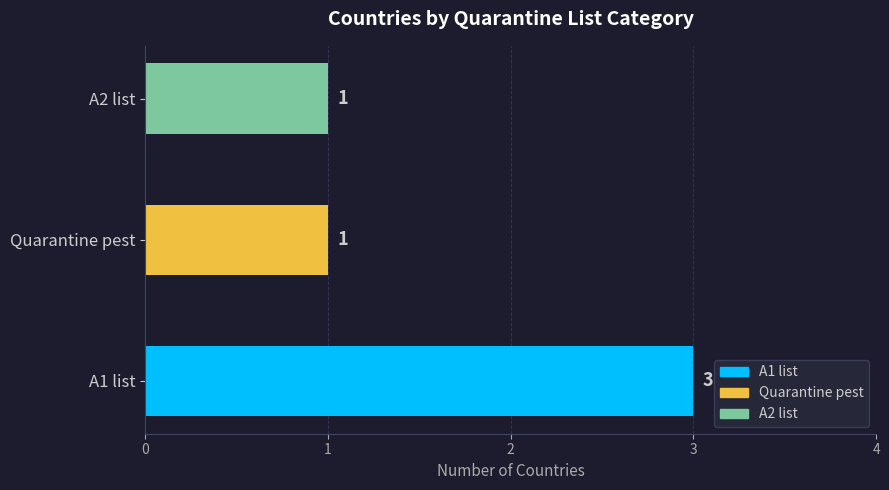

Reading top to bottom, list all the values displayed in this chart.

1	1	3